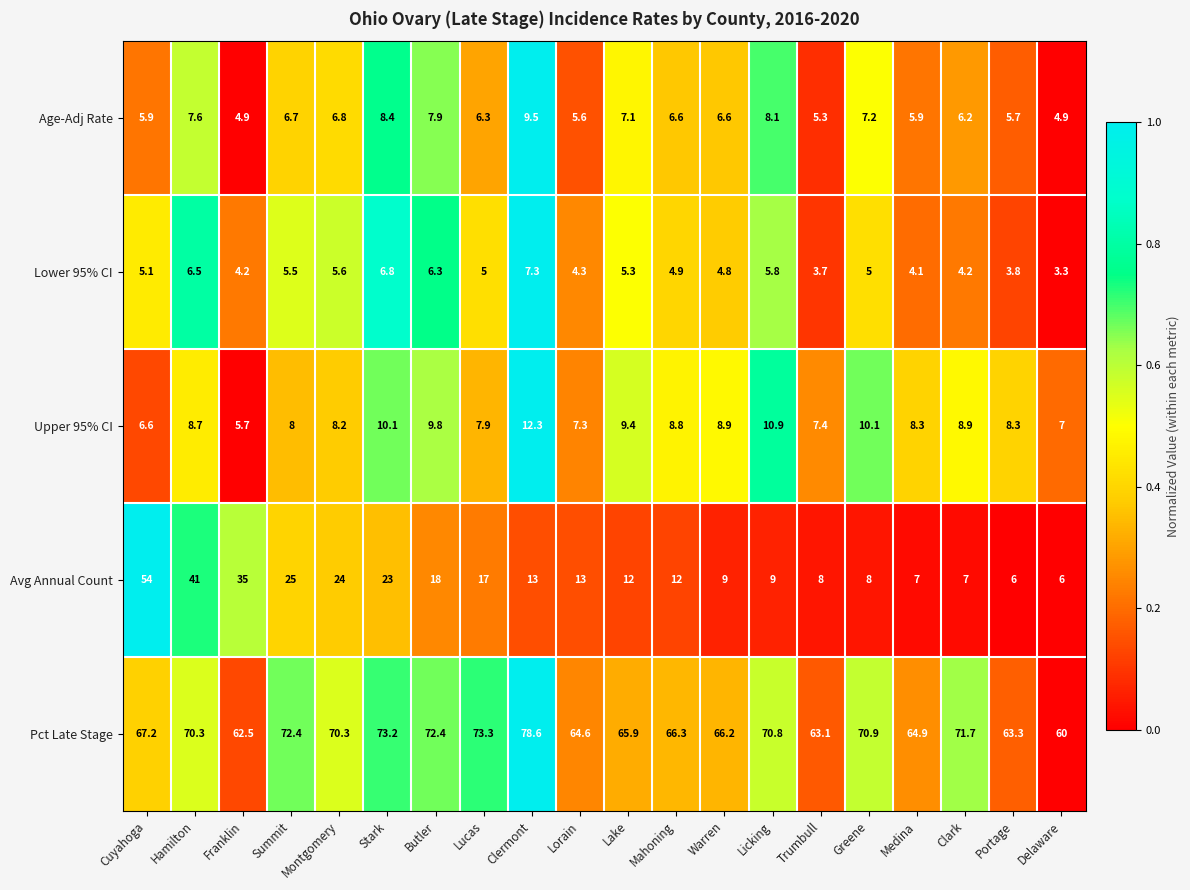

What is the difference between the maximum and minimum values in the Upper 95% CI series?

6.6